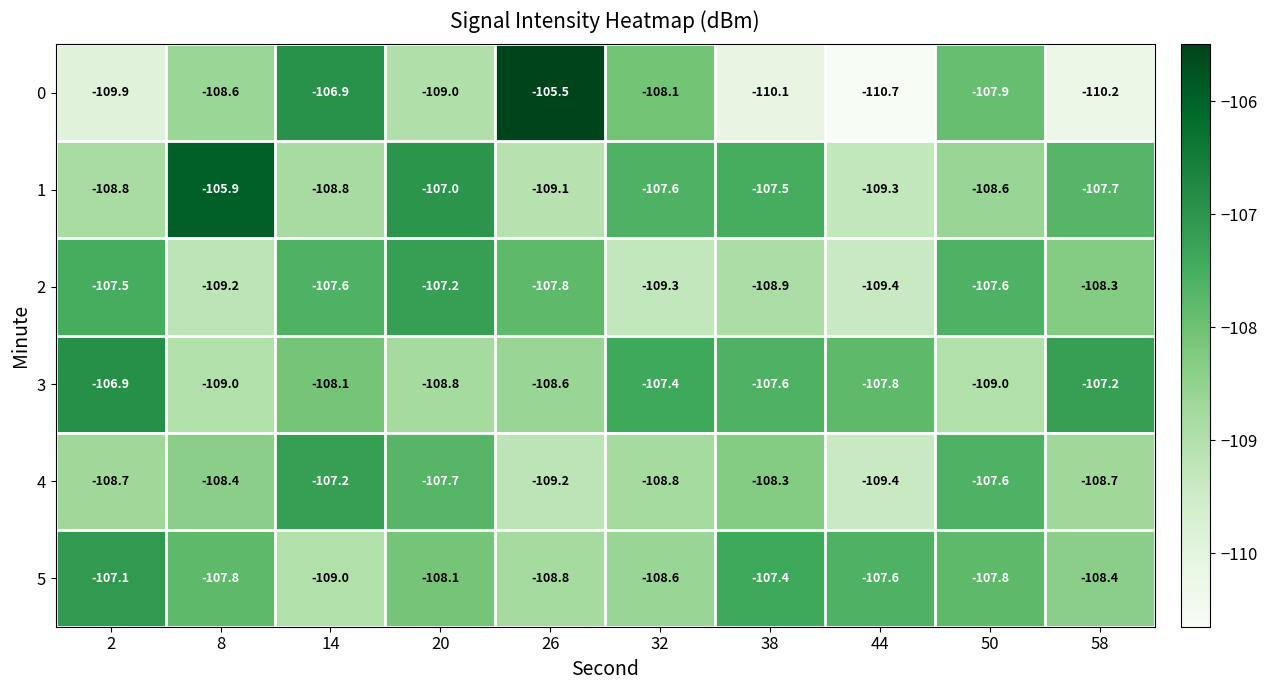

What is the difference between the highest and lowest values at 32?

1.9